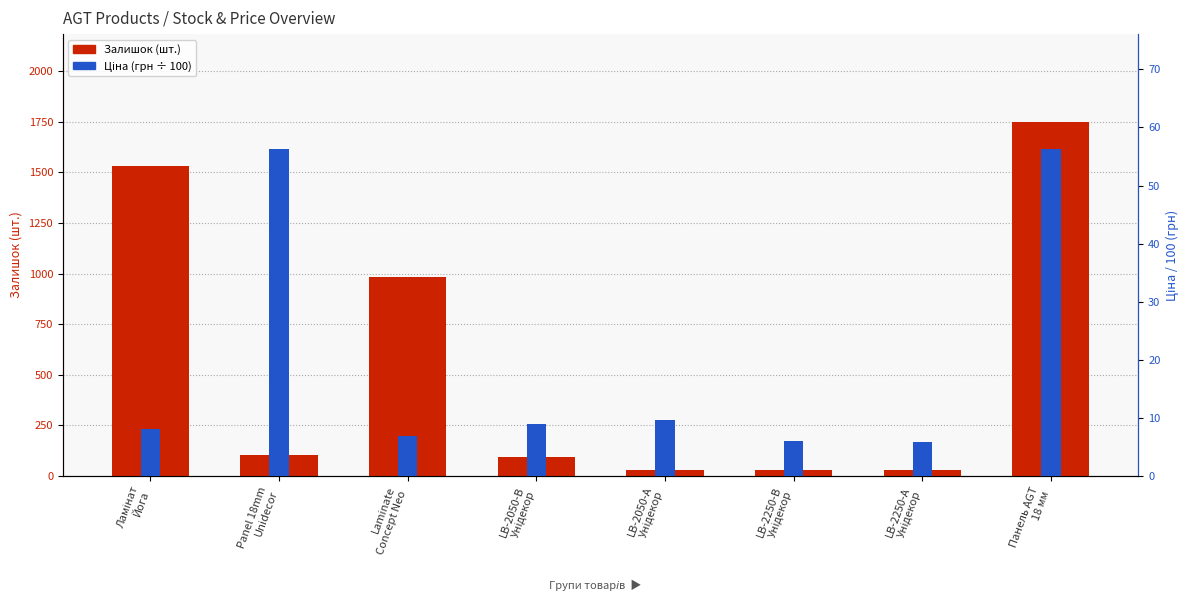

Reading left to right, list all the values displayed in this chart.

Залишок (шт.): 1534.0	104.0	985.0	91.0	30.0	28.0	29.0	1747.0
Ціна (грн): 8.1	56.4	6.9	8.9	9.6	6.0	5.9	56.4